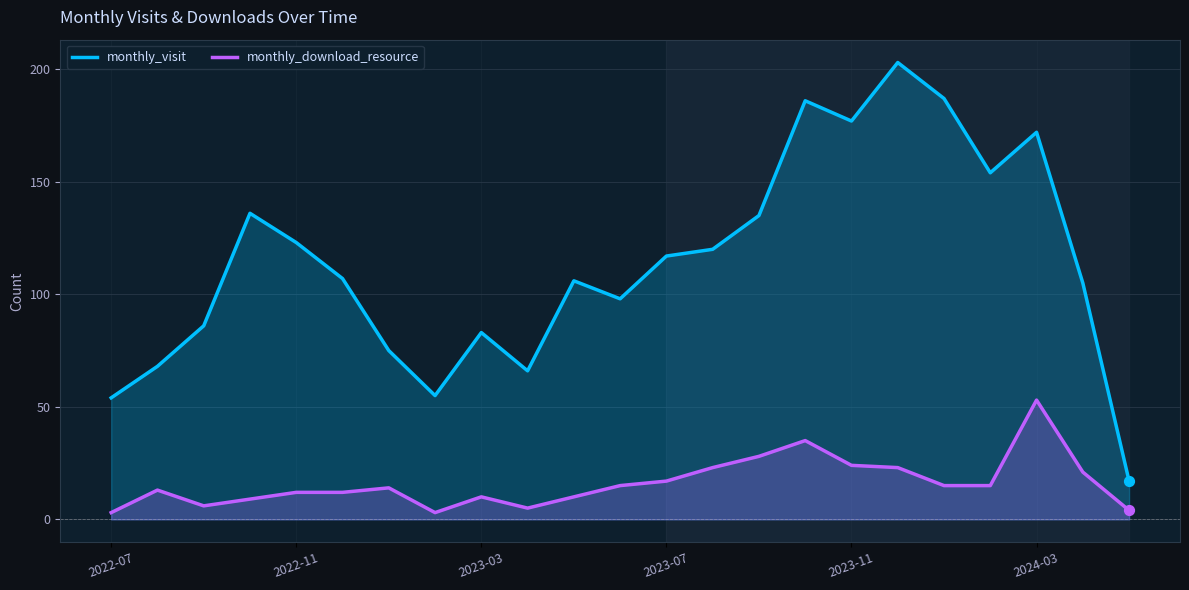

What are all the series names shown in the legend?

monthly_visit, monthly_download_resource